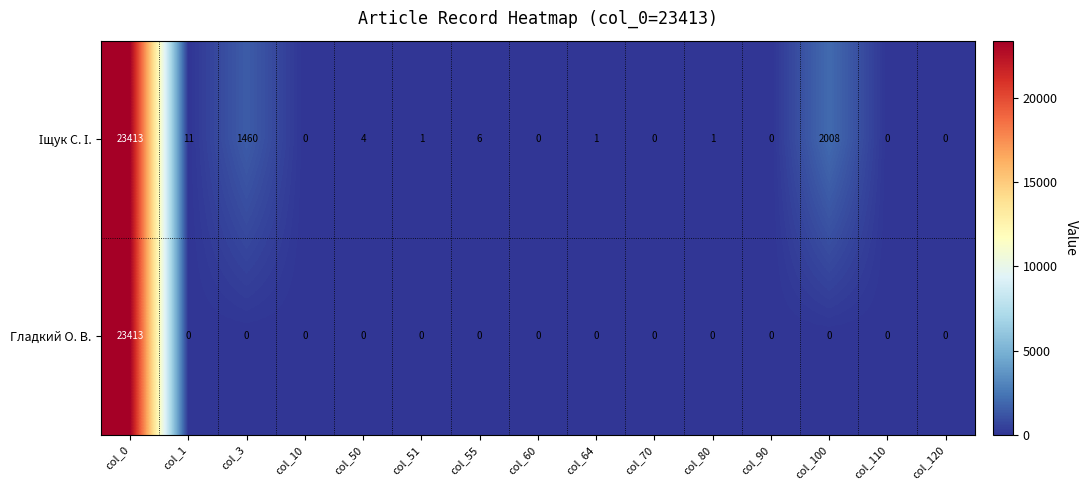

What is the difference between the Гладкий О. В. values at col_100 and col_0?

23413